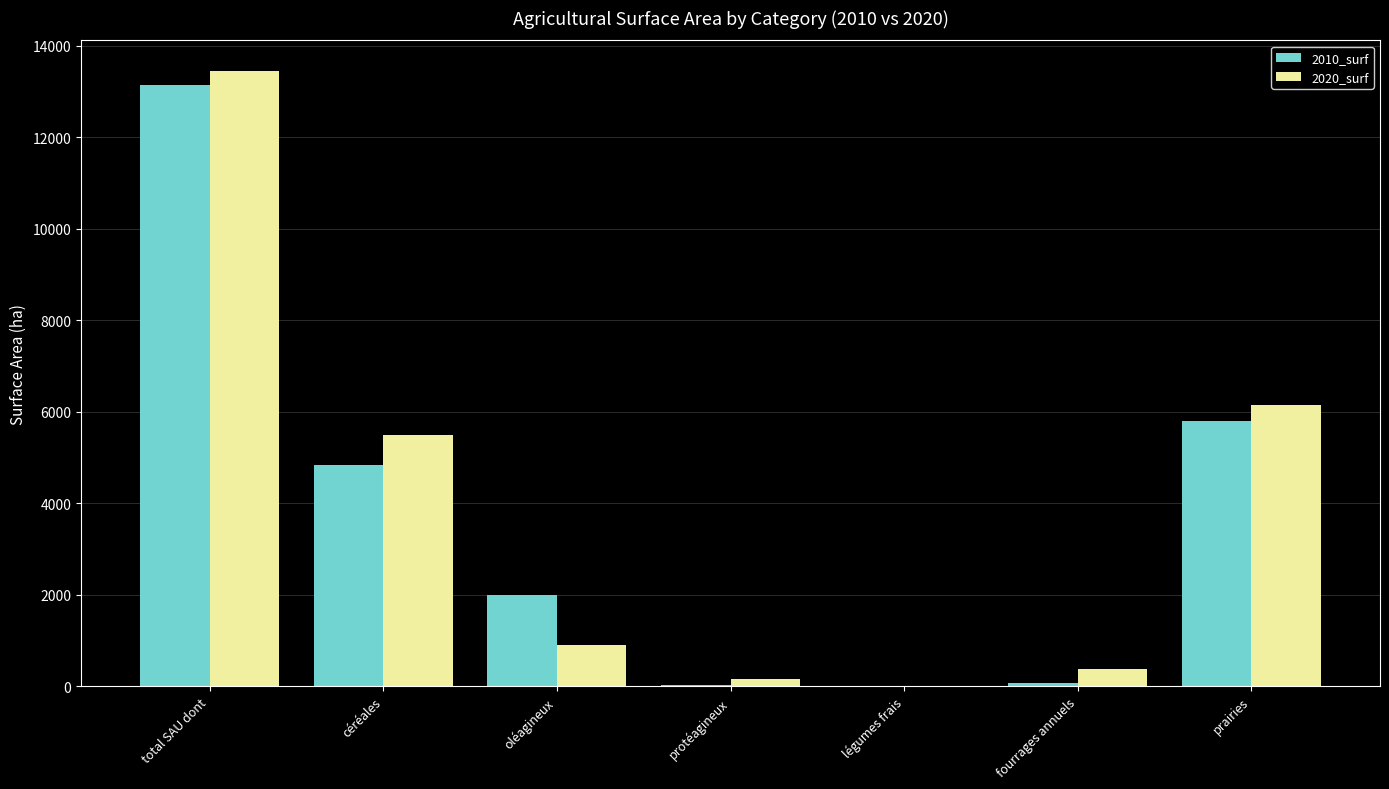

Where does the 2010_surf series first go above 1991?

total SAU dont